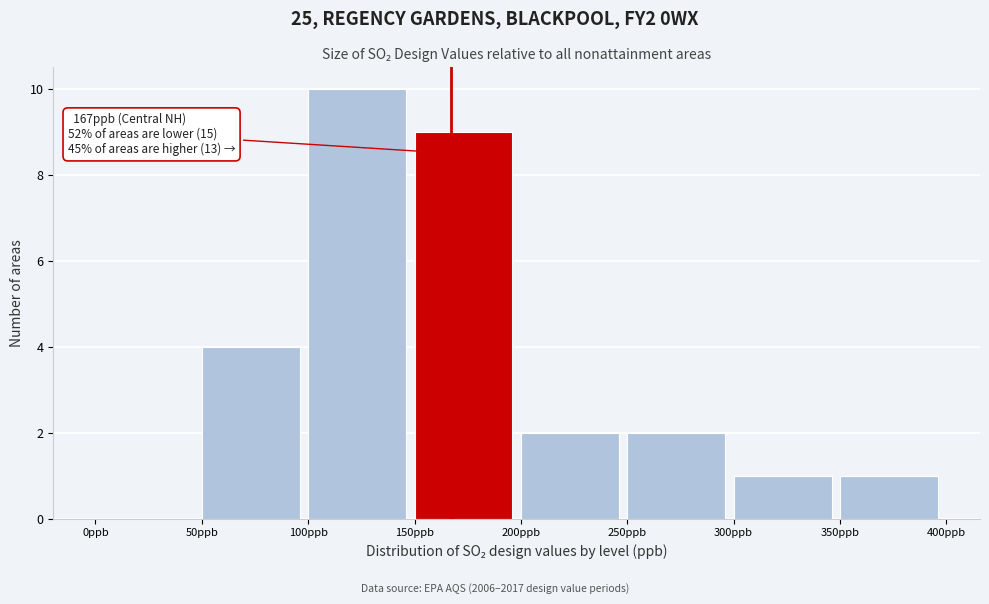

Over which range of the x-axis is the bar tallest?

100 to 150